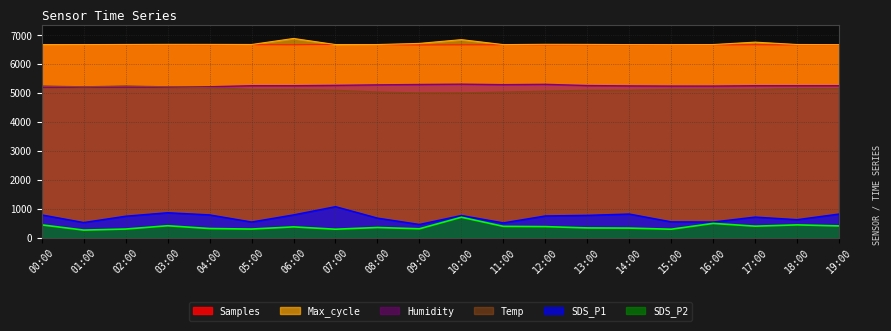

Reading left to right, what are all the values shown in this chart?

Samples: 00:00=6673.2	01:00=6669.2	02:00=6667.0	03:00=6668.2	04:00=6666.7	05:00=6670.2	06:00=6666.7	07:00=6676.6	08:00=6669.9	09:00=6663.5	10:00=6665.2	11:00=6668.1	12:00=6663.7	13:00=6665.0	14:00=6663.6	15:00=6666.6	16:00=6665.3	17:00=6667.9	18:00=6664.7	19:00=6664.8
Max_cycle: 00:00=6676.7	01:00=6676.3	02:00=6680.3	03:00=6684.3	04:00=6683.0	05:00=6679.3	06:00=6888.0	07:00=6677.7	08:00=6678.0	09:00=6717.3	10:00=6847.7	11:00=6675.7	12:00=6686.0	13:00=6683.0	14:00=6676.7	15:00=6674.0	16:00=6678.0	17:00=6761.0	18:00=6679.3	19:00=6675.3
Humidity: 00:00=5202.0	01:00=5208.0	02:00=5208.0	03:00=5208.0	04:00=5220.0	05:00=5256.0	06:00=5256.0	07:00=5268.0	08:00=5286.0	09:00=5298.0	10:00=5310.0	11:00=5292.0	12:00=5304.0	13:00=5262.0	14:00=5250.0	15:00=5244.0	16:00=5244.0	17:00=5256.0	18:00=5256.0	19:00=5256.0
SDS_P1: 00:00=795.0	01:00=531.0	02:00=750.0	03:00=870.0	04:00=795.0	05:00=549.0	06:00=795.0	07:00=1080.0	08:00=684.0	09:00=465.0	10:00=774.0	11:00=519.0	12:00=759.0	13:00=780.0	14:00=825.0	15:00=555.0	16:00=549.0	17:00=720.0	18:00=630.0	19:00=825.0
SDS_P2: 00:00=450.0	01:00=270.0	02:00=306.0	03:00=420.0	04:00=324.0	05:00=306.0	06:00=381.0	07:00=300.0	08:00=360.0	09:00=315.0	10:00=714.0	11:00=399.0	12:00=390.0	13:00=345.0	14:00=339.0	15:00=300.0	16:00=501.0	17:00=405.0	18:00=450.0	19:00=414.0
Temp: 00:00=5250.0	01:00=5220.0	02:00=5250.0	03:00=5220.0	04:00=5190.0	05:00=5130.0	06:00=5130.0	07:00=5100.0	08:00=5040.0	09:00=5010.0	10:00=5010.0	11:00=5040.0	12:00=5070.0	13:00=5100.0	14:00=5100.0	15:00=5130.0	16:00=5130.0	17:00=5130.0	18:00=5160.0	19:00=5160.0